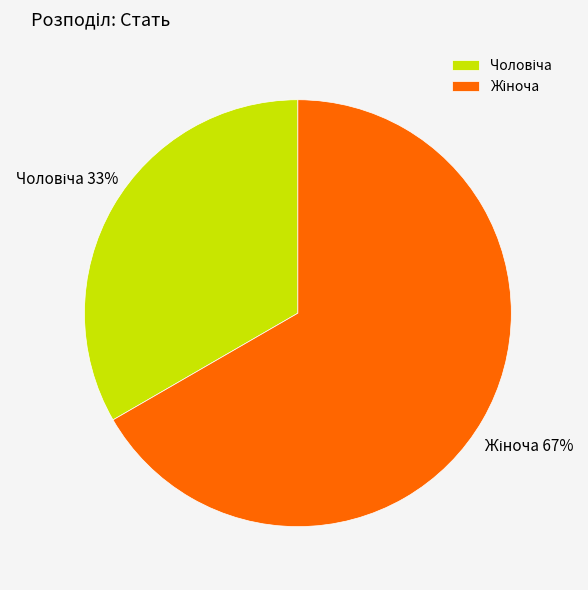

How many segments does this pie chart have?

2